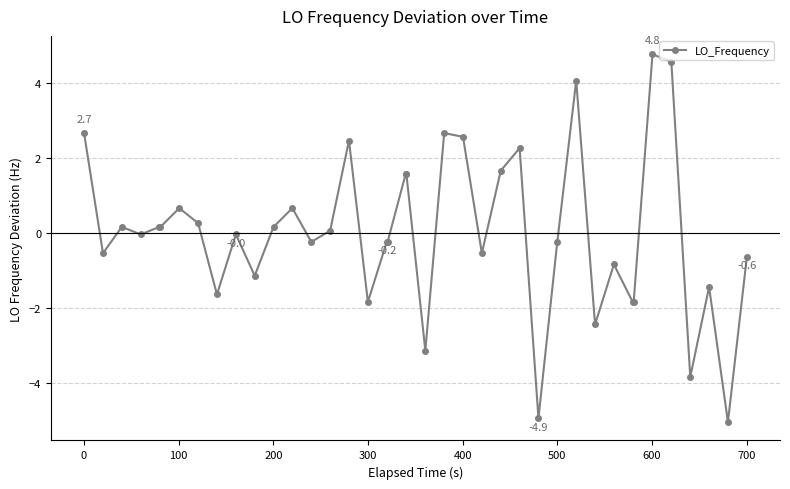

What is the value of the 19th point from the left?

-0.2